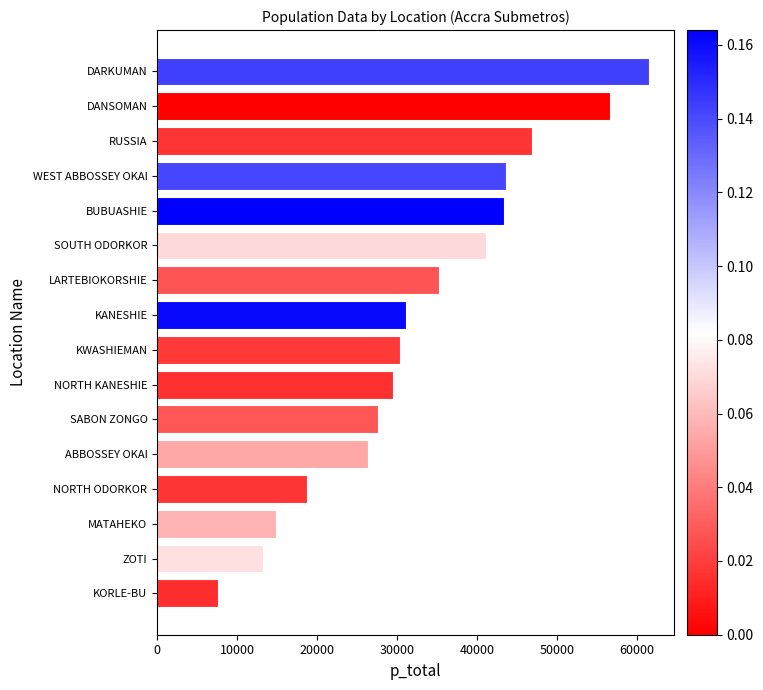

What is the sum of all values?

527857